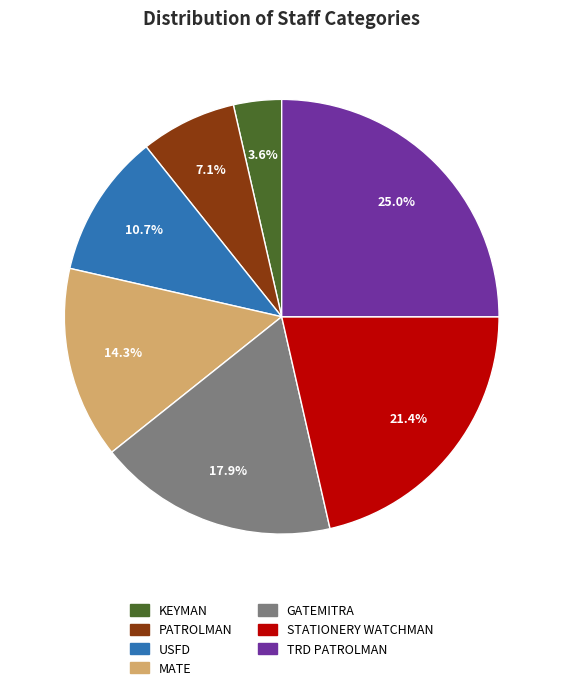

To the nearest percent, what is the combined percentage of MATE and KEYMAN?

18%